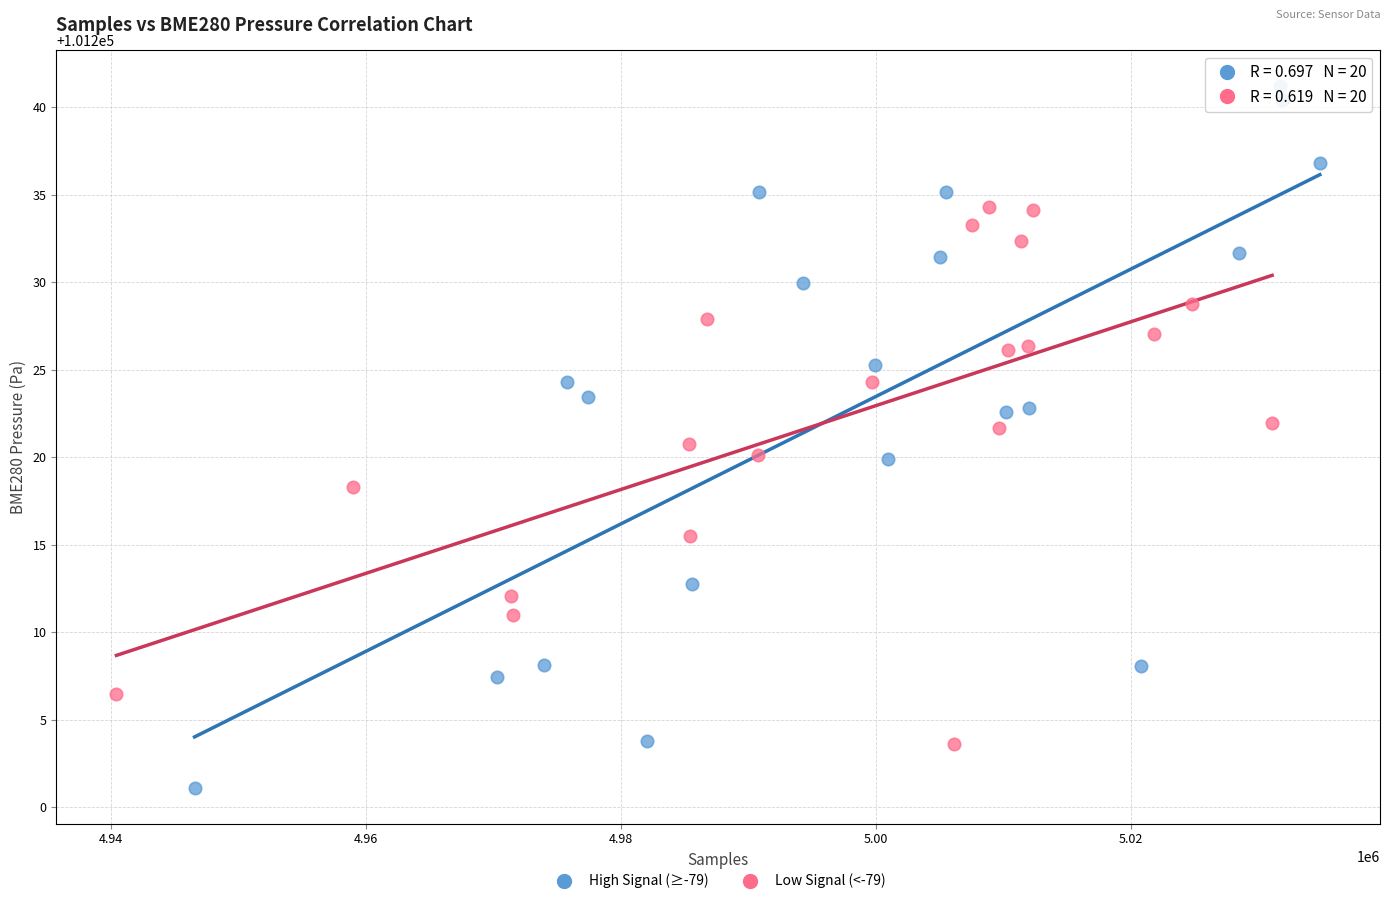

Which series has the largest Y range (max minus min)?

High Signal (≥-79)